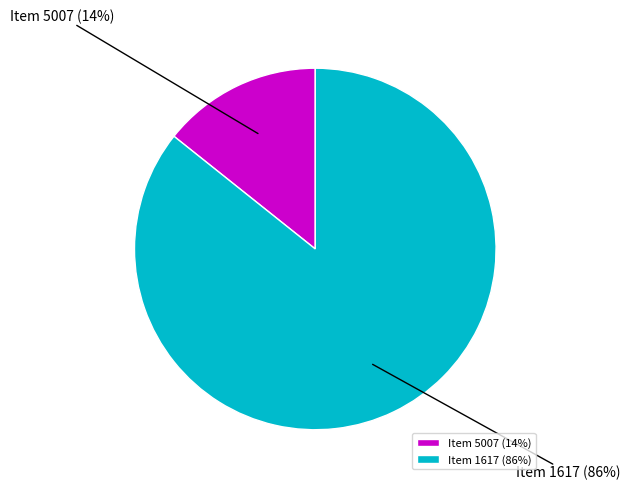

Which slice represents more than half of the pie?

Item 1617 (86%)